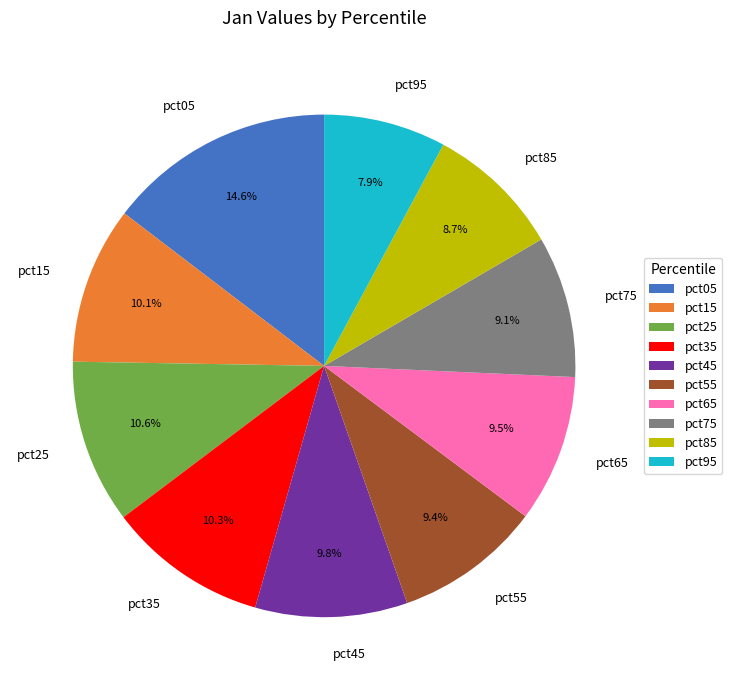

To the nearest percent, what is the difference between the largest and smallest slice percentages?

7%